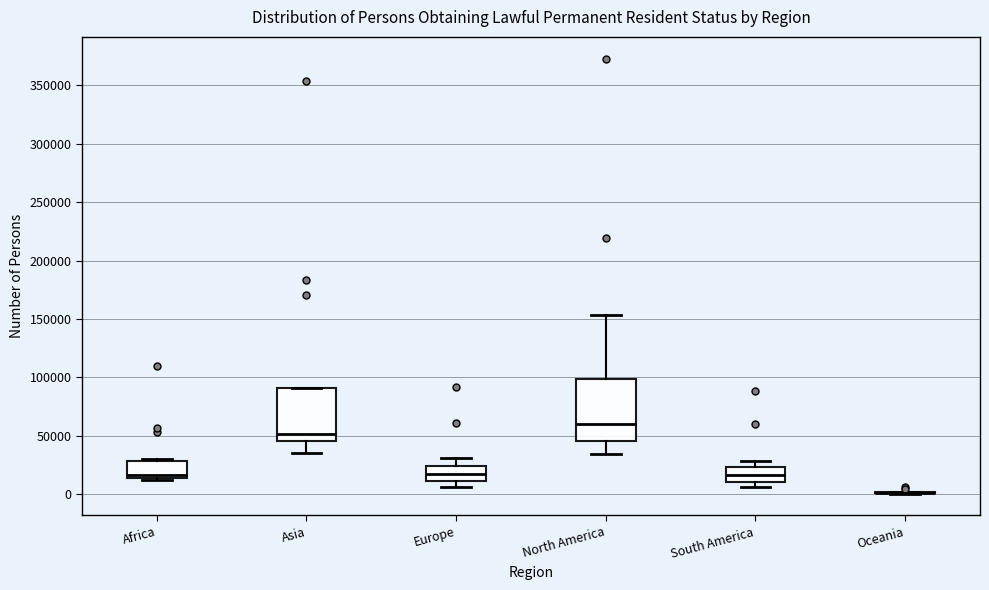

Reading left to right, transcribe this box plot: for each box, give where its median line is, the range the box spans, and where its two whiskers end, as read against the y-axis. The values are not printed on the chart, so give them approximately, as read against the axis.

Africa: median 15000 (just above the box's lower edge), box 15000 to 30000, whiskers 10000 to 30000
Asia: median 50000, box 45000 to 90000, whiskers 35000 to 90000
Europe: median 20000, box 10000 to 25000, whiskers 5000 to 30000
North America: median 60000, box 45000 to 100000, whiskers 35000 to 155000
South America: median 15000, box 10000 to 25000, whiskers 5000 to 30000
Oceania: box collapsed to a line at 0, whiskers 0 to 0